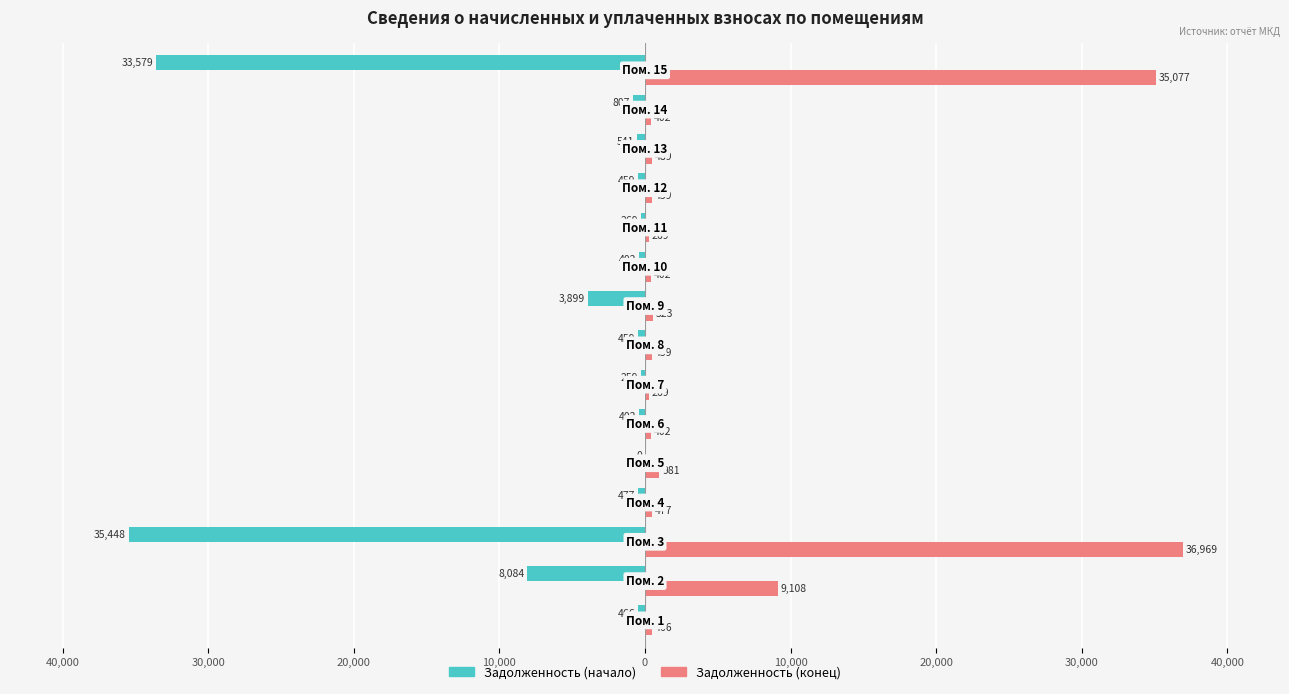

Reading left to right, what are all the values shown in this chart?

Задолженность (начало): -466.5	-8084.2	-35447.8	-477.2	0.0	-401.7	-259.2	-458.8	-3899.3	-401.7	-269.1	-458.8	-541.3	-806.9	-33578.9
Задолженность (конец): 466.5	9108.0	36969.2	477.2	980.7	401.7	269.1	458.8	523.0	401.7	269.1	458.8	489.5	401.7	35077.2